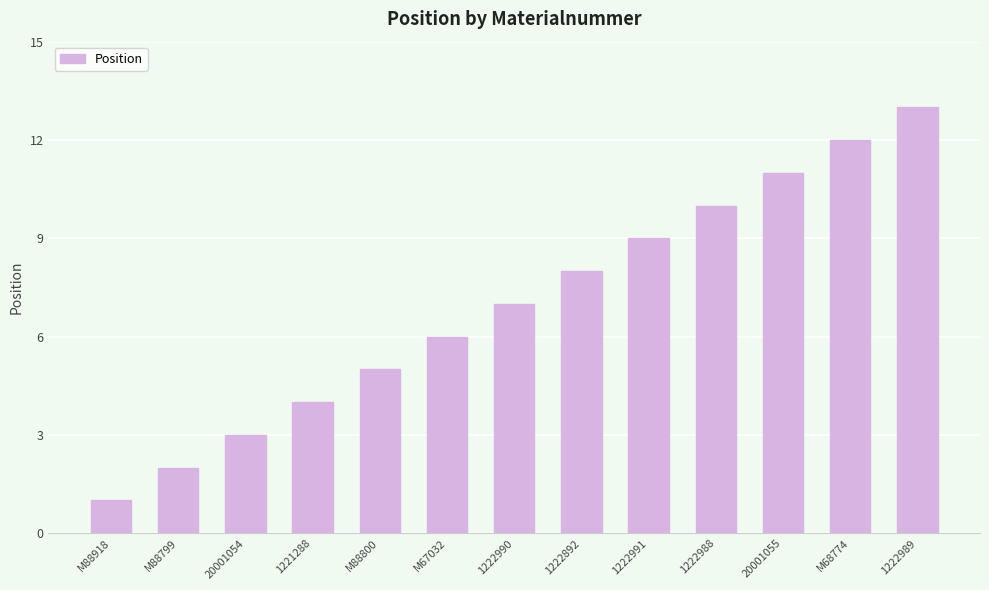

Reading right to left, list all the values displayed in this chart.

1222989=13	M68774=12	20001055=11	1222988=10	1222991=9	1222892=8	1222990=7	M67032=6	M88800=5	1221288=4	20001054=3	M88799=2	M88918=1